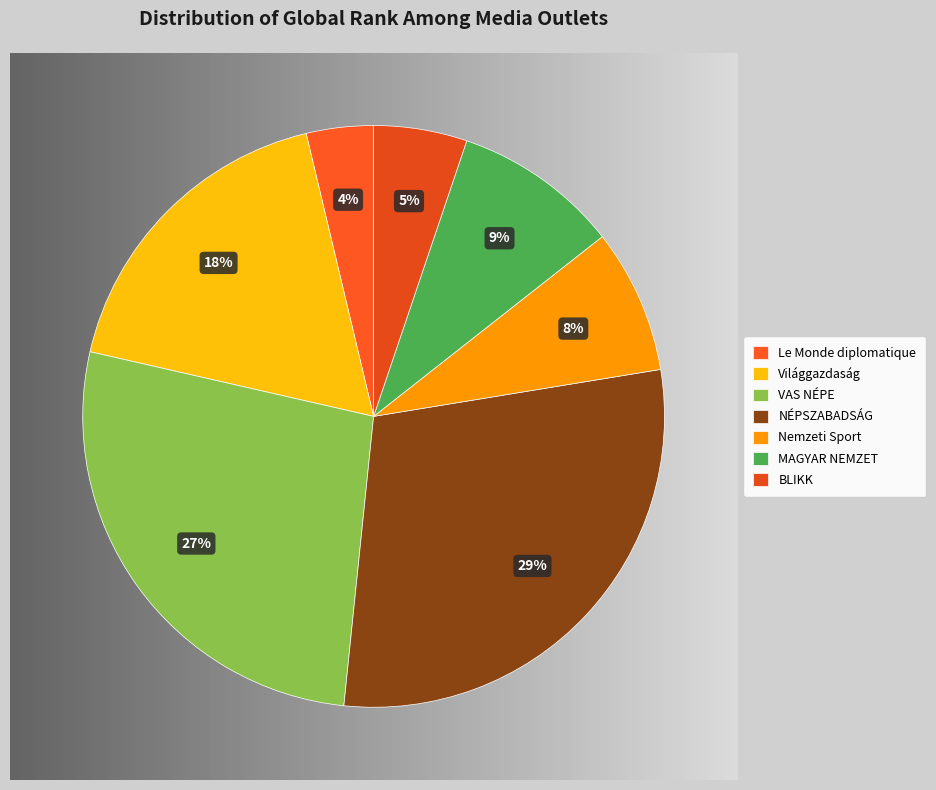

Which has a higher value, NÉPSZABADSÁG or MAGYAR NEMZET?

NÉPSZABADSÁG